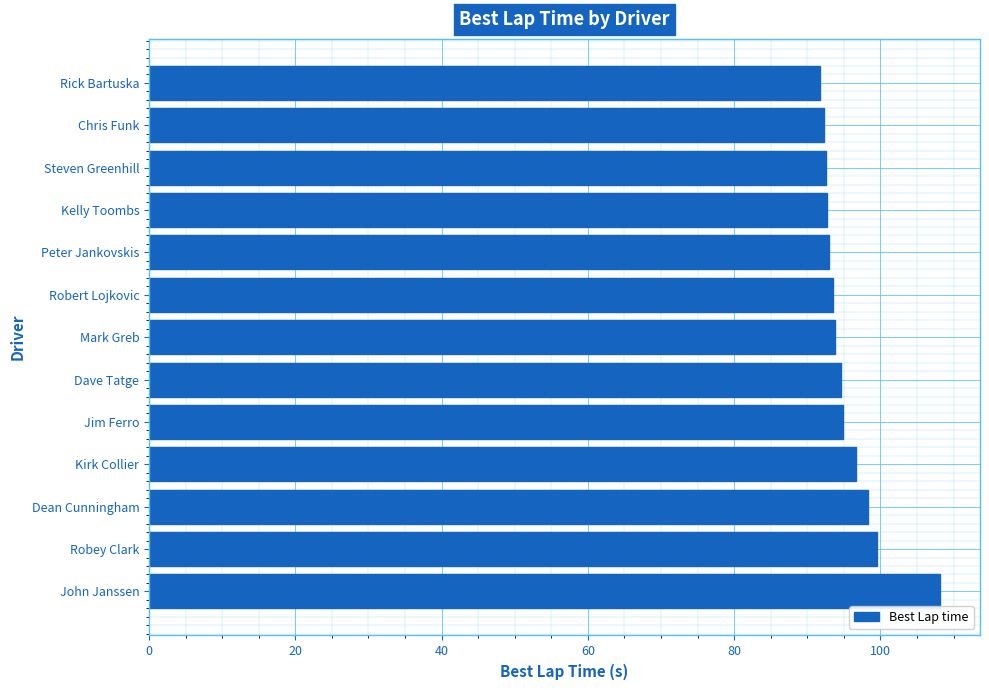

Between Steven Greenhill and Dean Cunningham, which is larger?

Dean Cunningham